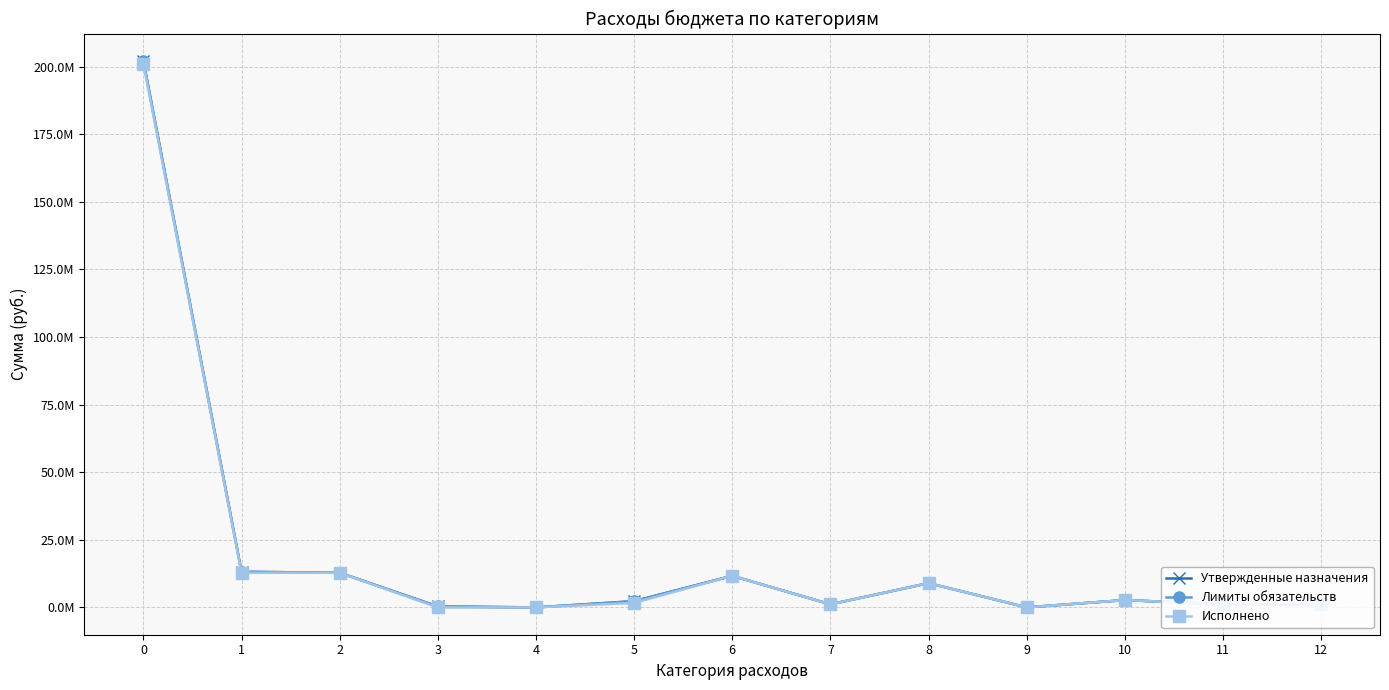

Rank the series by their maximum value, from lowest to highest.

Исполнено, Утвержденные назначения, Лимиты обязательств